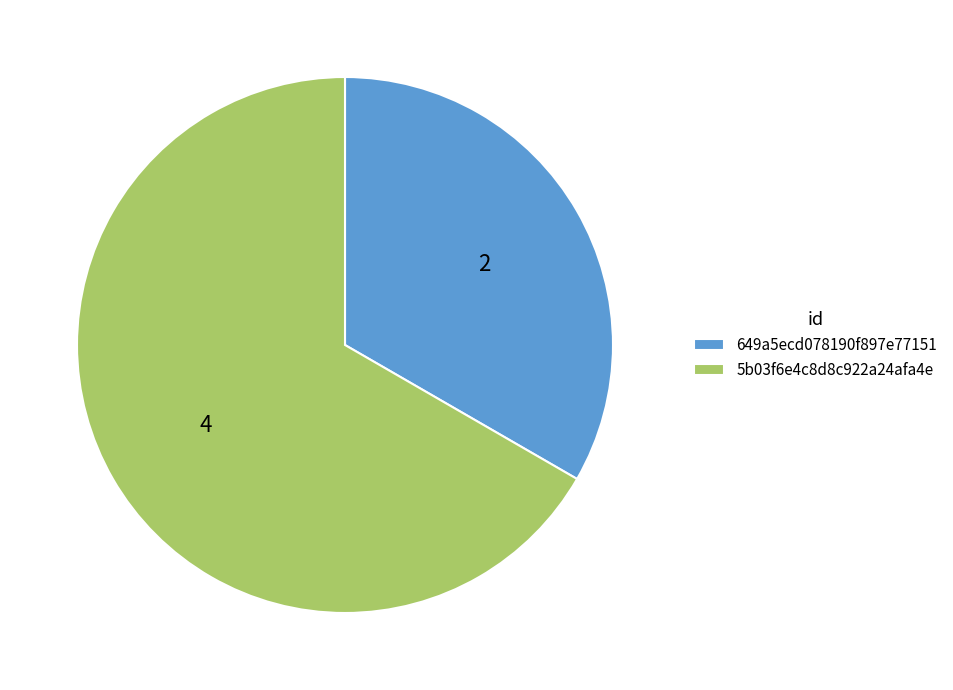

Is it true that 649a5ecd078190f897e77151 is 33% of the pie?

True